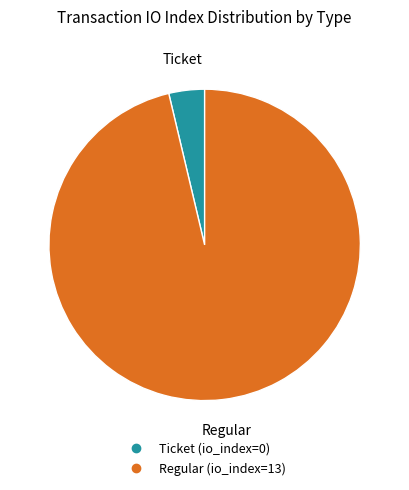

The Regular slice represents 96% of the pie. True or false?

True